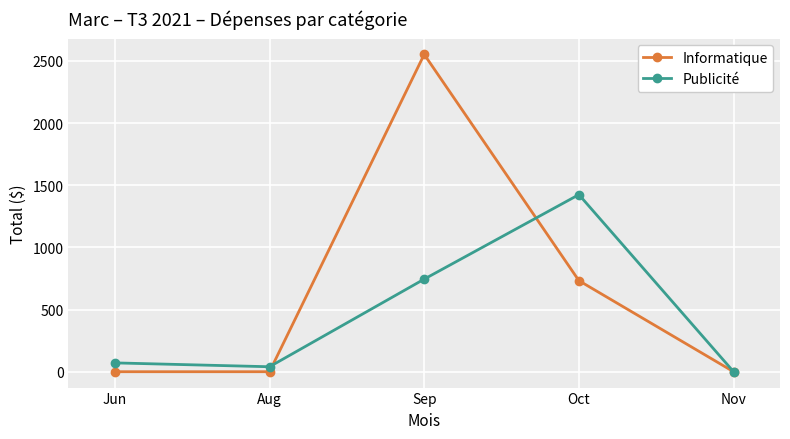

Where is the first local maximum for Informatique?

Sep